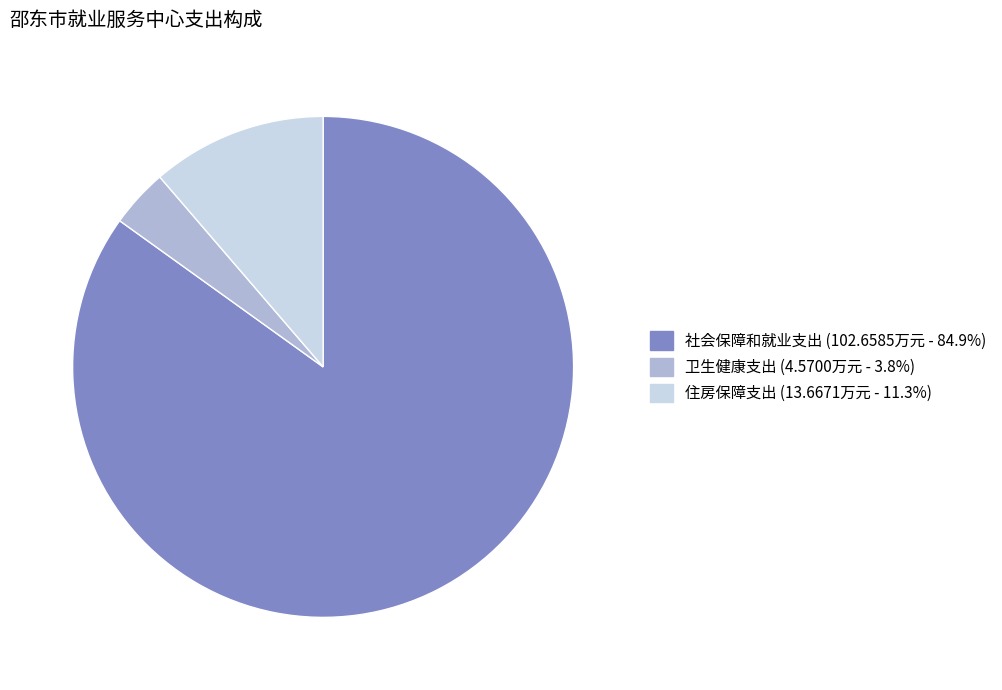

Which slice is the largest?

社会保障和就业支出